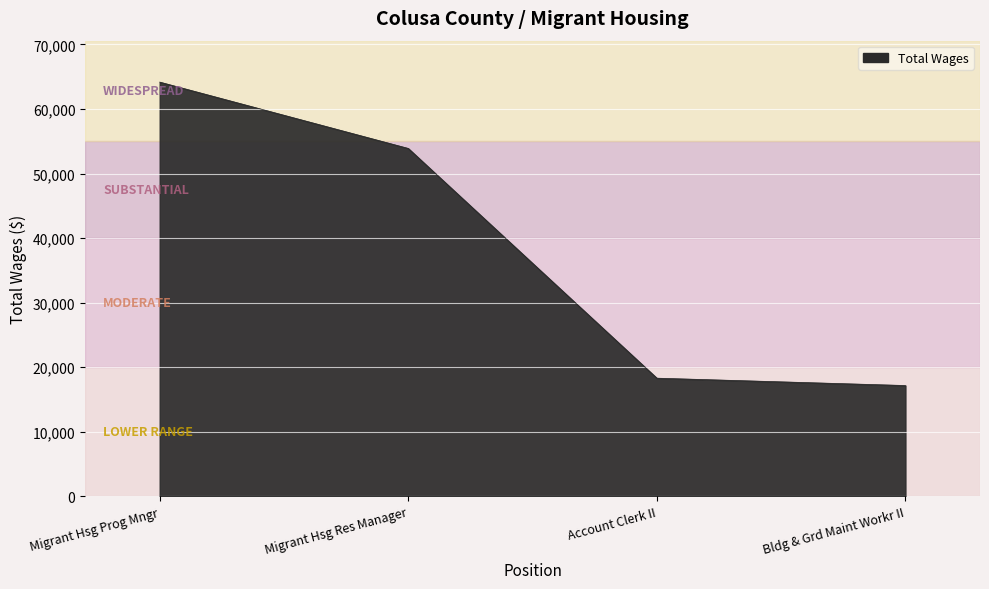

What is the difference between the maximum and minimum values?

47008.0